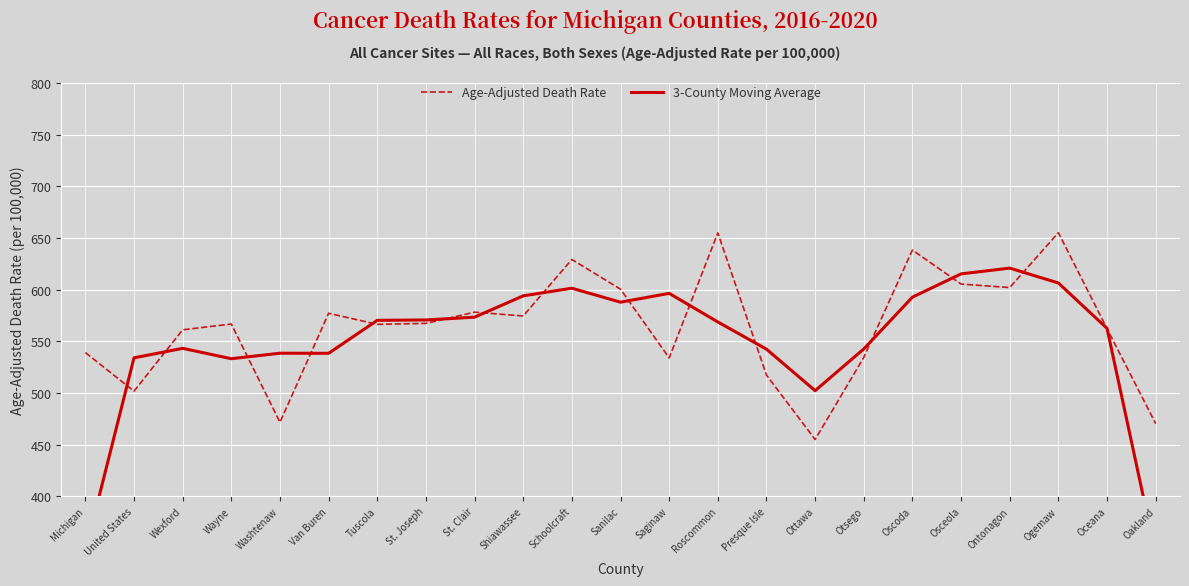

List the series in order of their peak value, highest first.

Age-Adjusted Death Rate, 3-County Moving Average